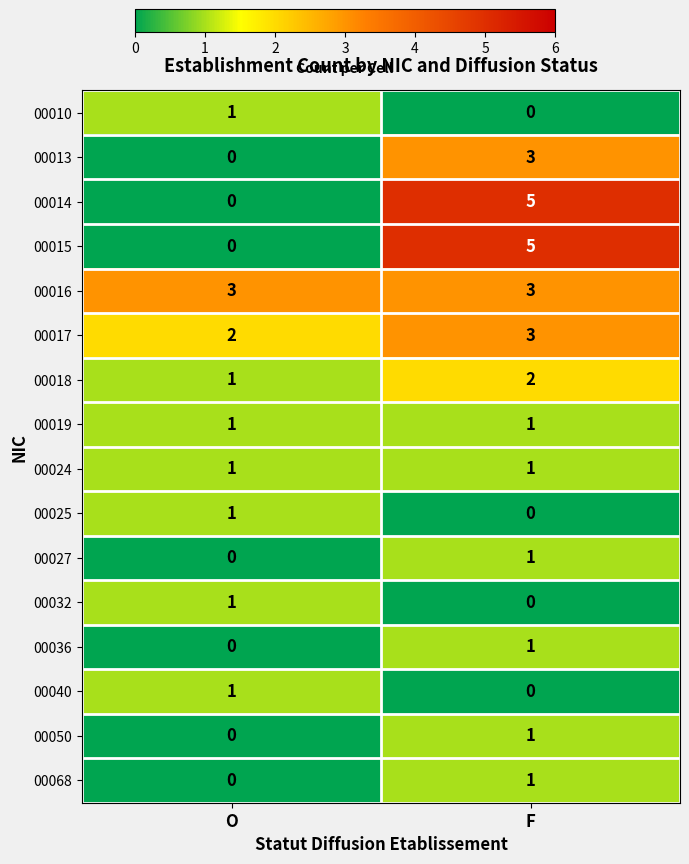

List the labels in order of 00010 value, smallest first.

F, O